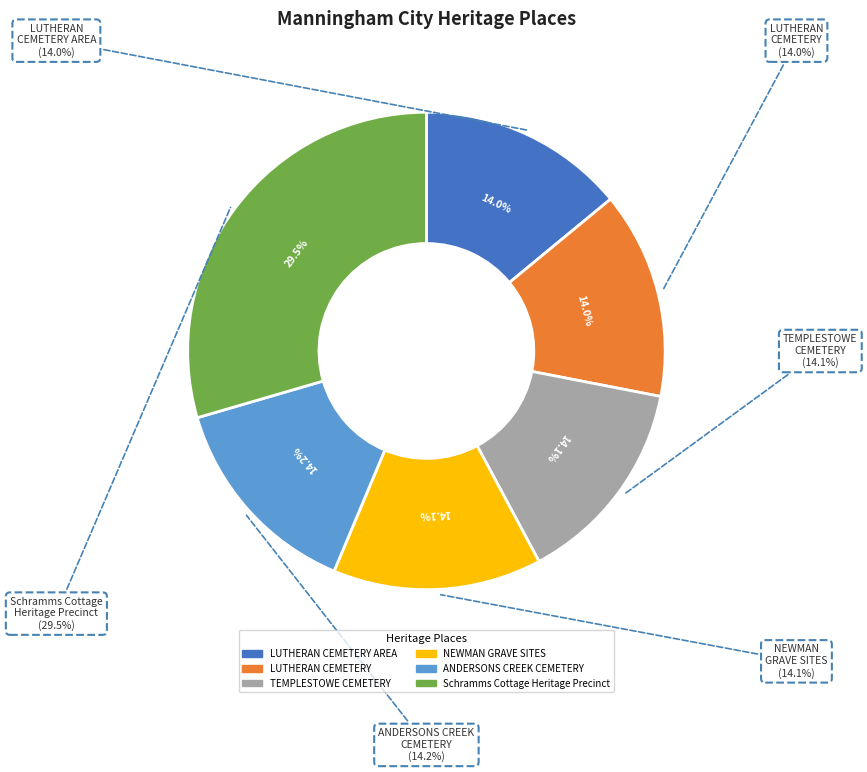

Which category has the smallest portion of the pie?

LUTHERAN CEMETERY AREA